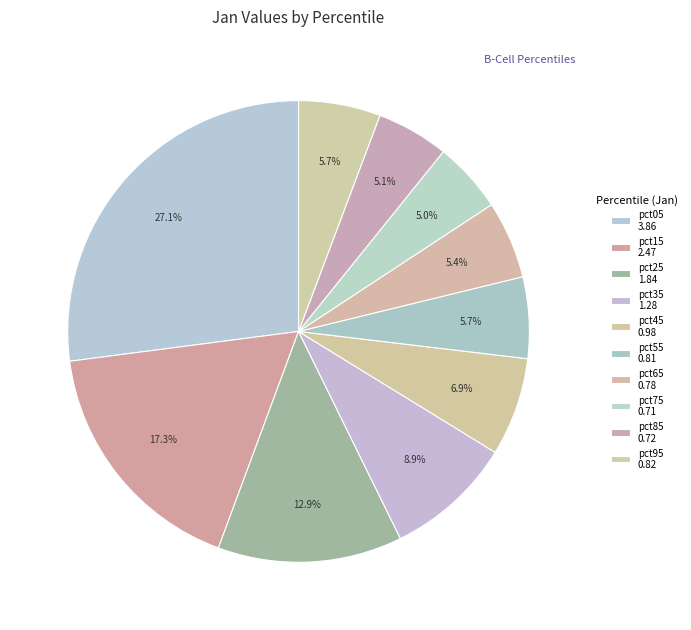

To the nearest percent, what portion does pct75 represent?

5%